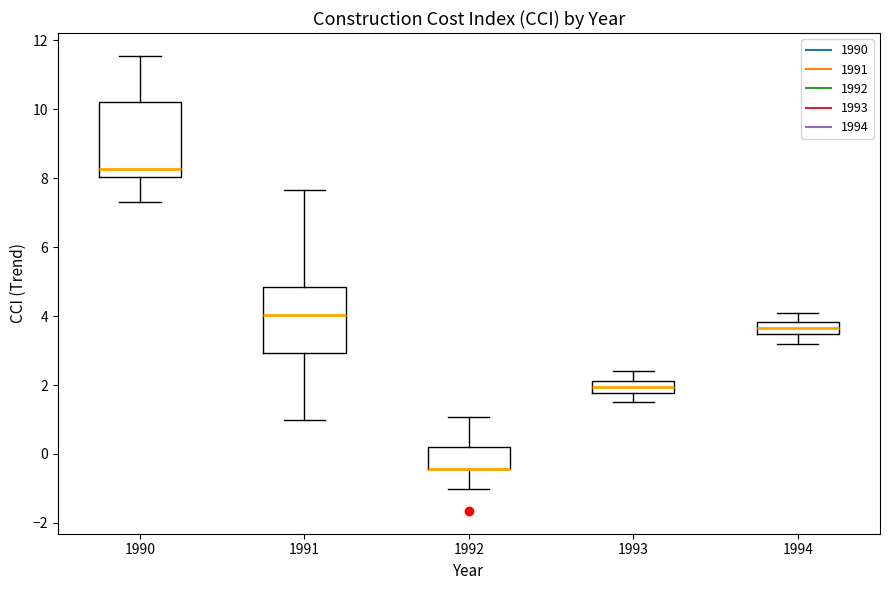

Where does the upper whisker of the box at x = 1992 end on the y-axis? The values are not printed on the chart, so give them approximately, as read against the axis.

1.0